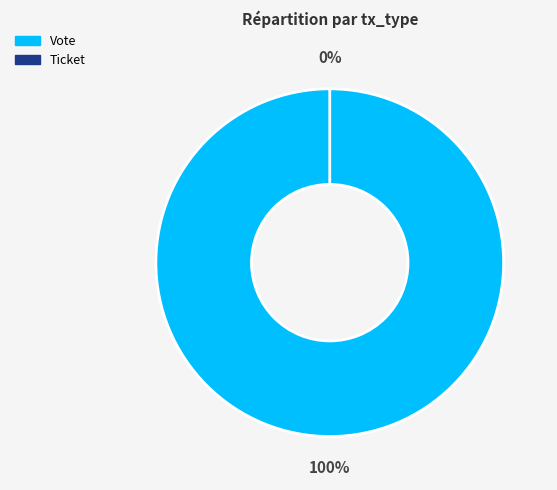

To the nearest percent, what is the average slice percentage?

50%